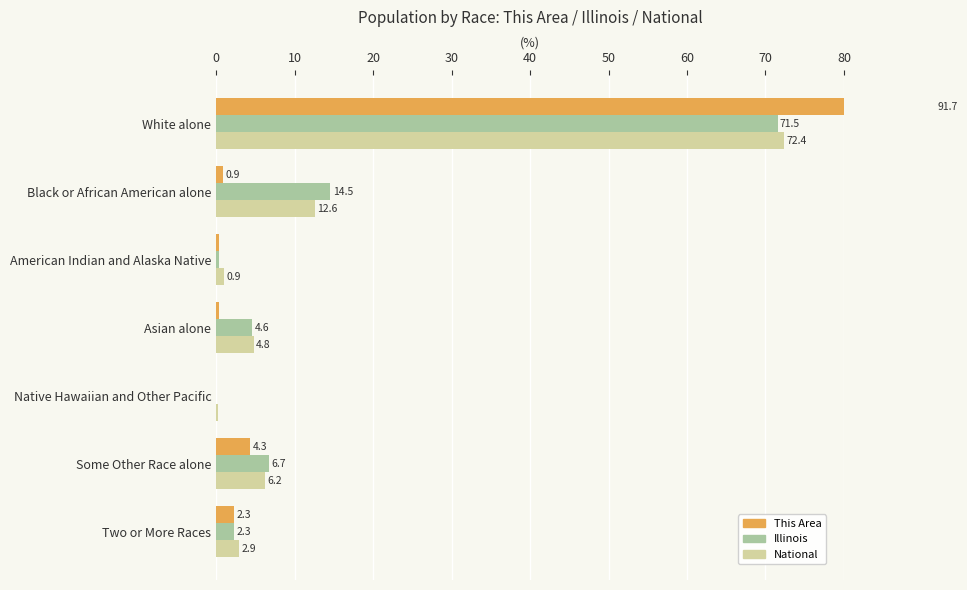

Does the chart contain any negative values?

No